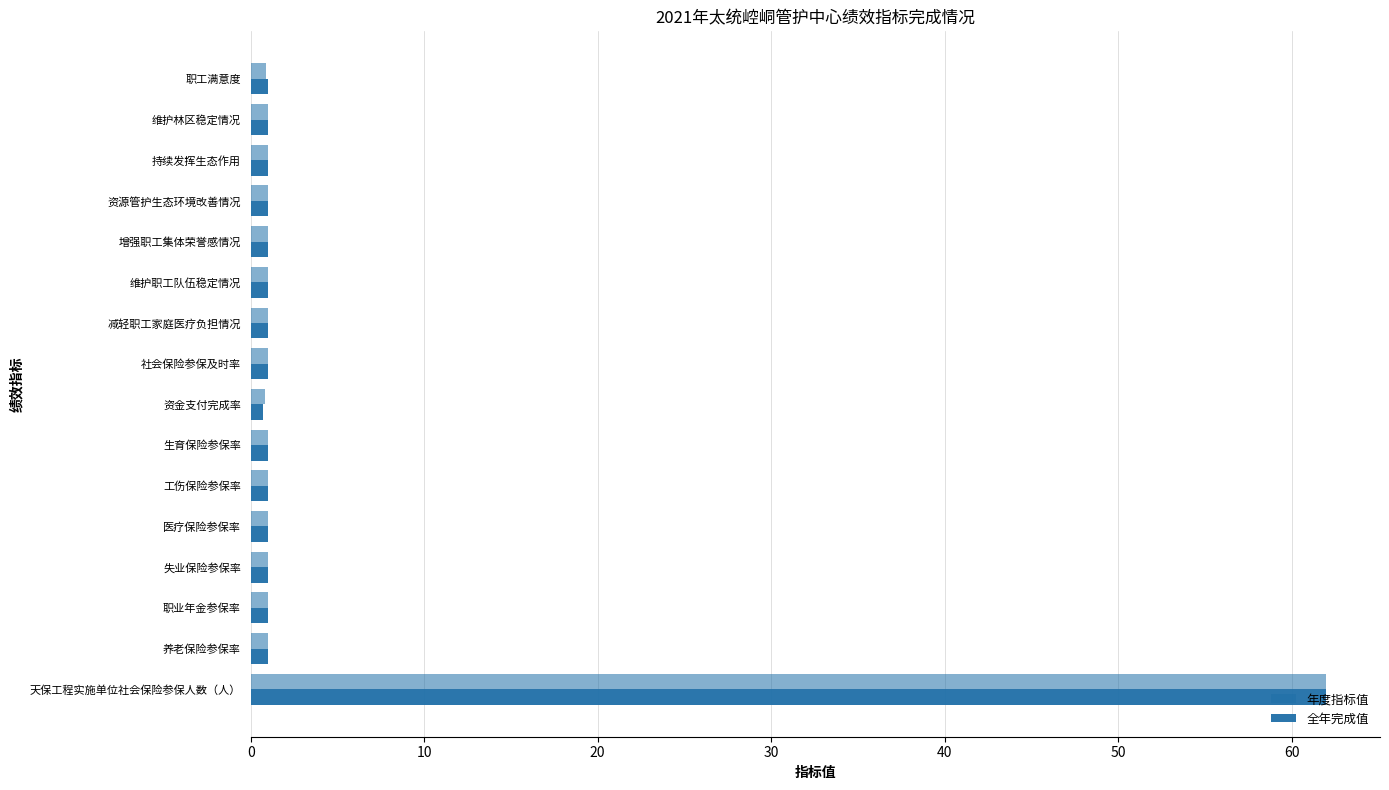

How many data points does each series have?

16